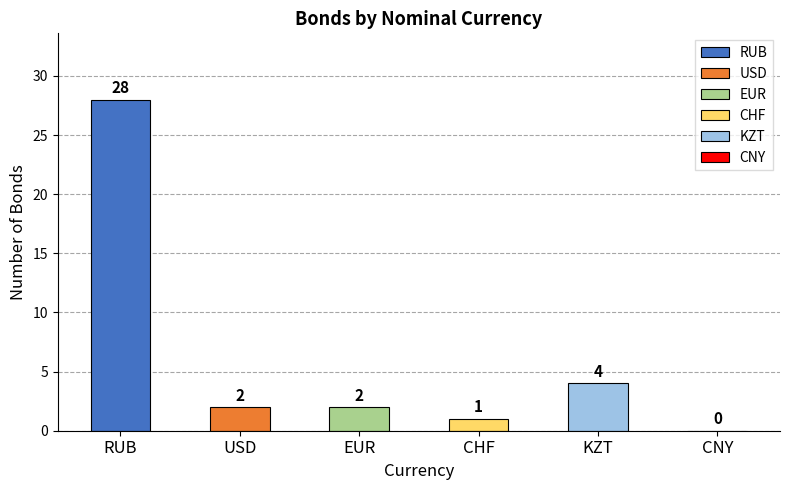

Between CNY and RUB, which is larger?

RUB